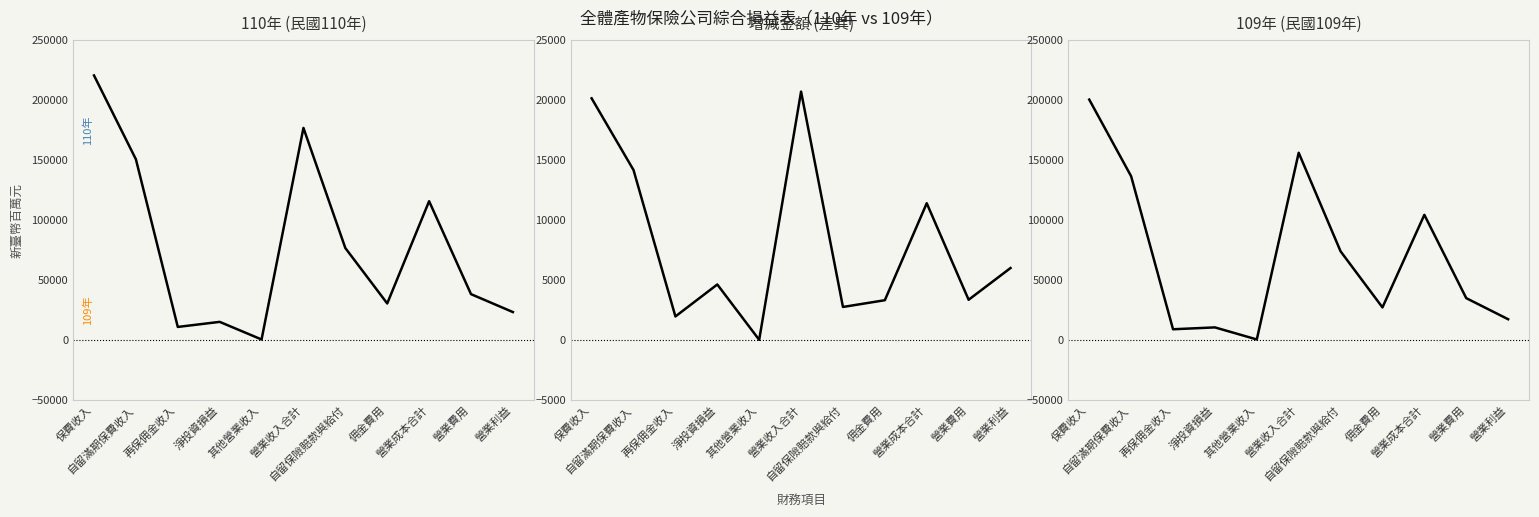

Reading left to right, list all the values displayed in this chart.

110年 (民國110年): 220234	150359	10657	14881	219	176484	76402	30218	115442	37990	23052
增減金額 (差異): 20116	14140	1939	4604	-7	20678	2730	3293	11374	3330	5974
109年 (民國109年): 200118	136219	8718	10277	226	155806	73672	26925	104068	34660	17078